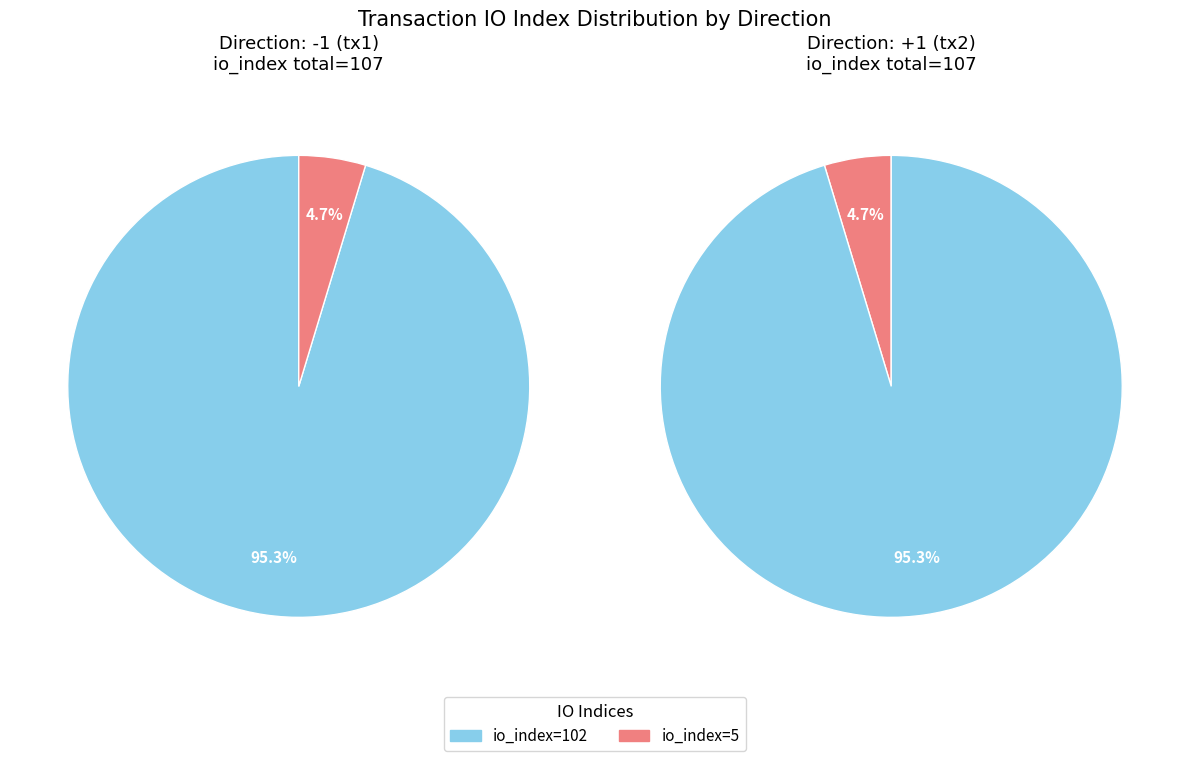

True or false: io_index=5 accounts for 5% of the total.

True